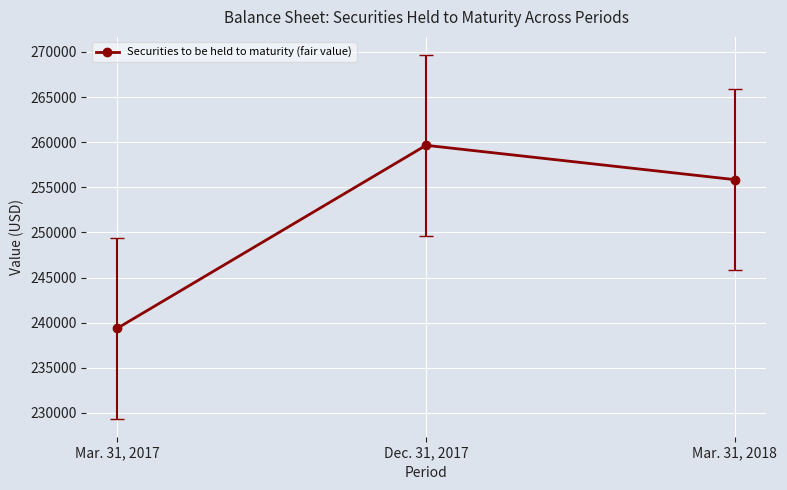

At which category does the chart reach its peak across all series?

Dec. 31, 2017